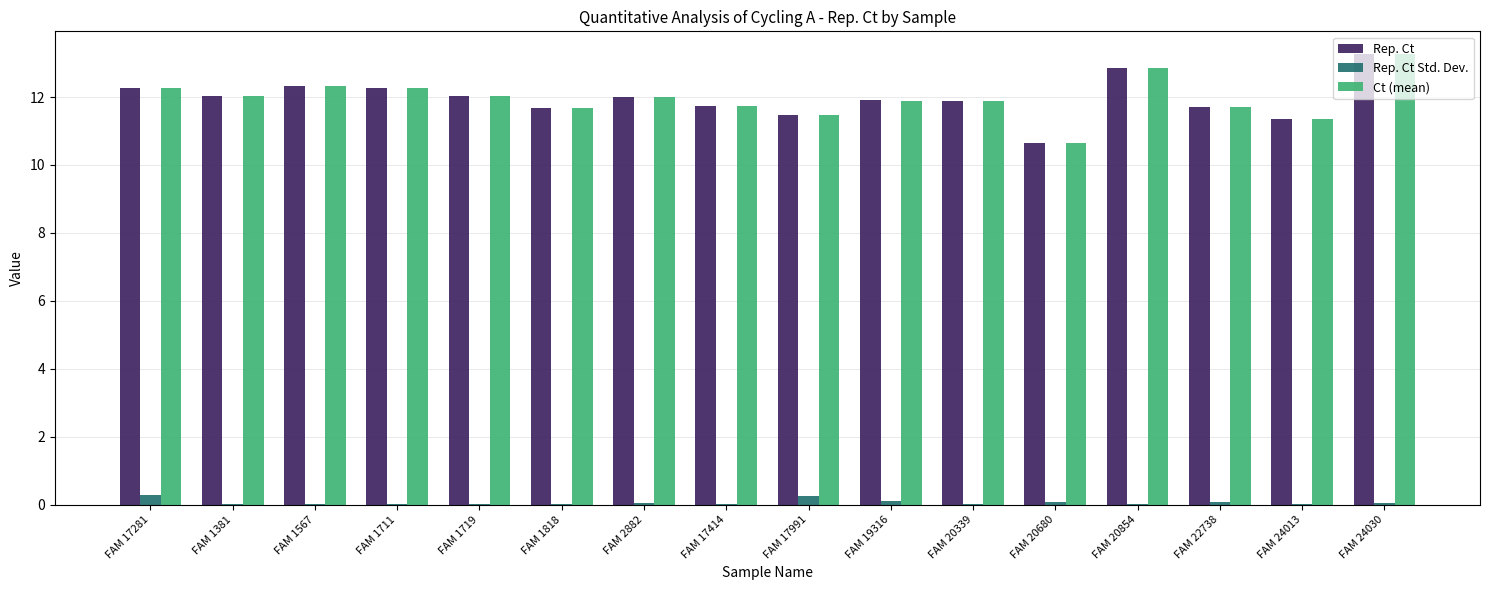

Is the value of Rep. Ct at FAM 1719 greater than the value of Rep. Ct Std. Dev. at FAM 24030?

Yes